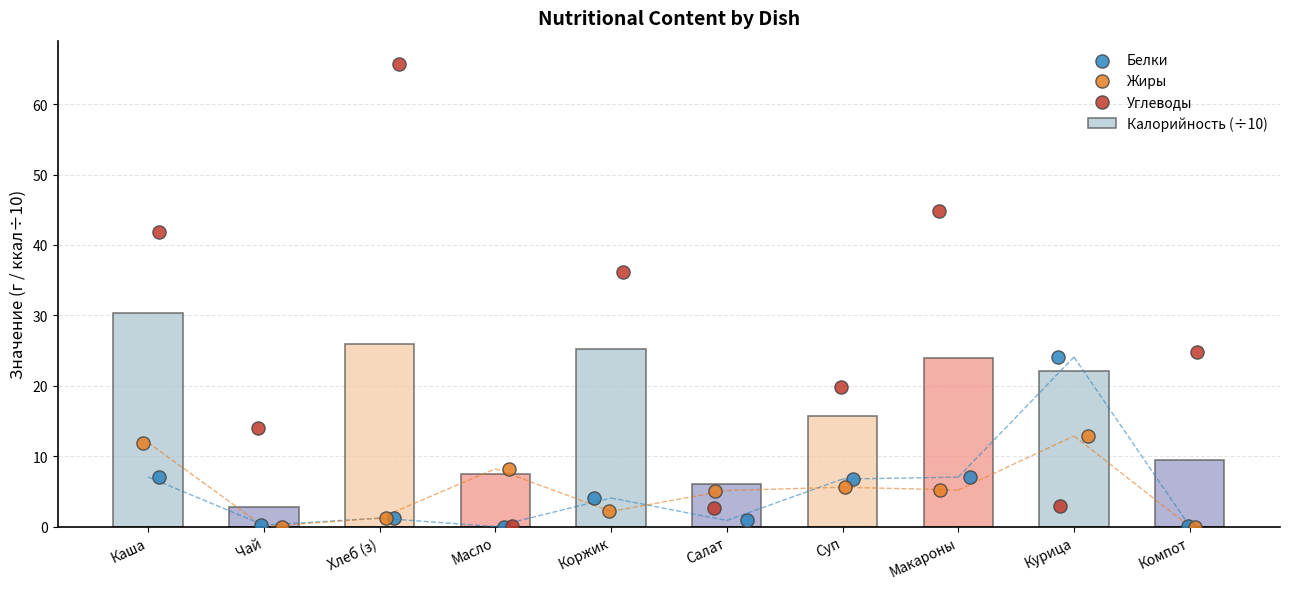

Which series has the widest spread of Y values?

Углеводы